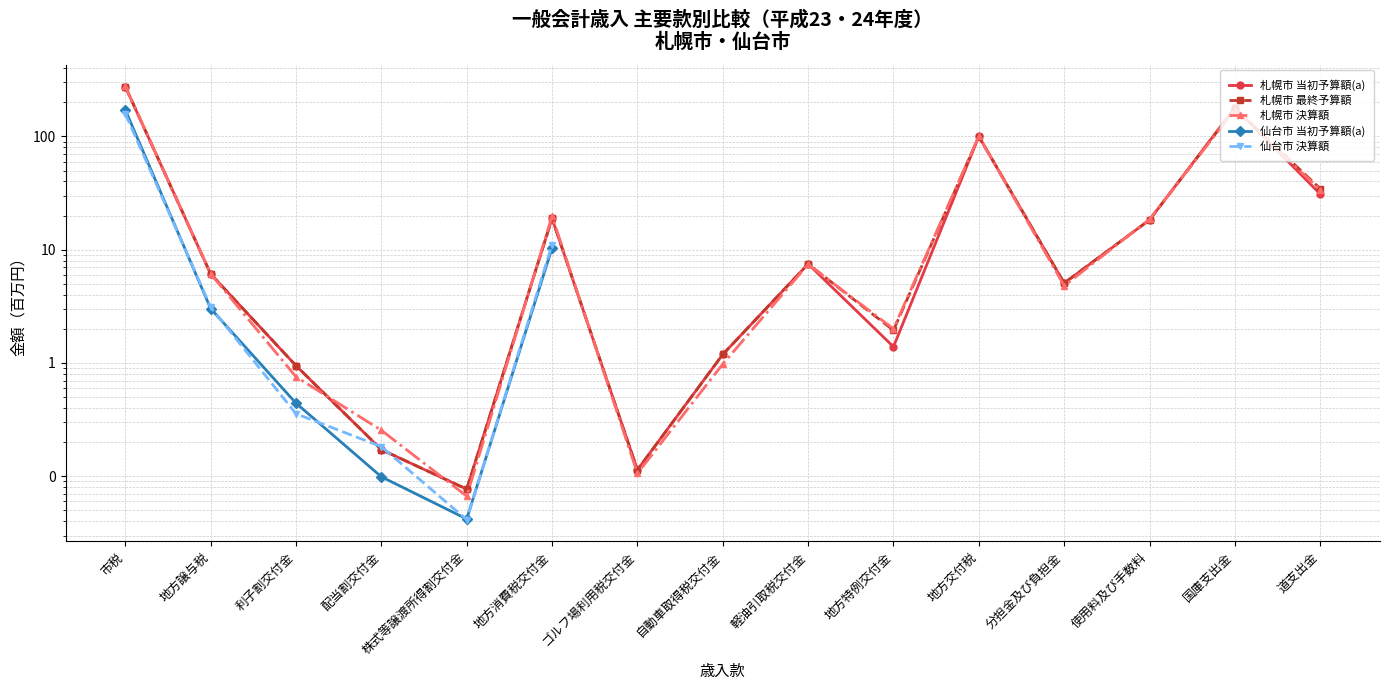

What is the difference between the highest and lowest values at 配当割交付金?

0.1